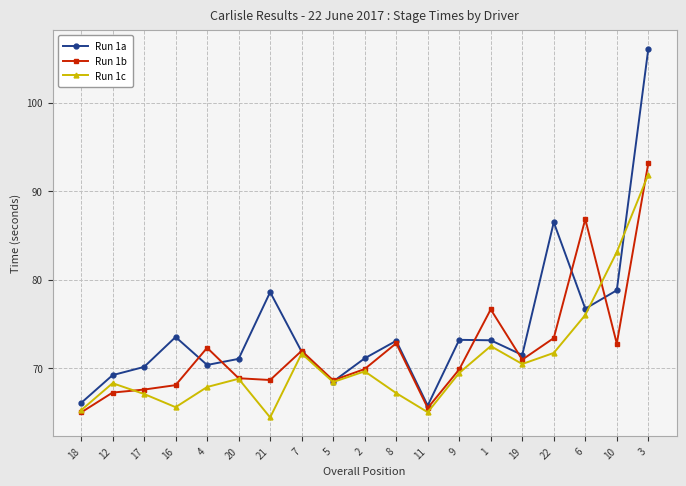

What are all the series names shown in the legend?

Run 1a, Run 1b, Run 1c